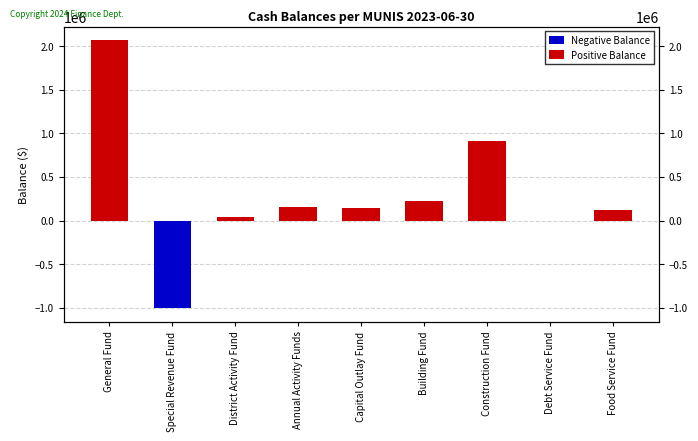

Which has a higher value, General Fund or Annual Activity Funds?

General Fund